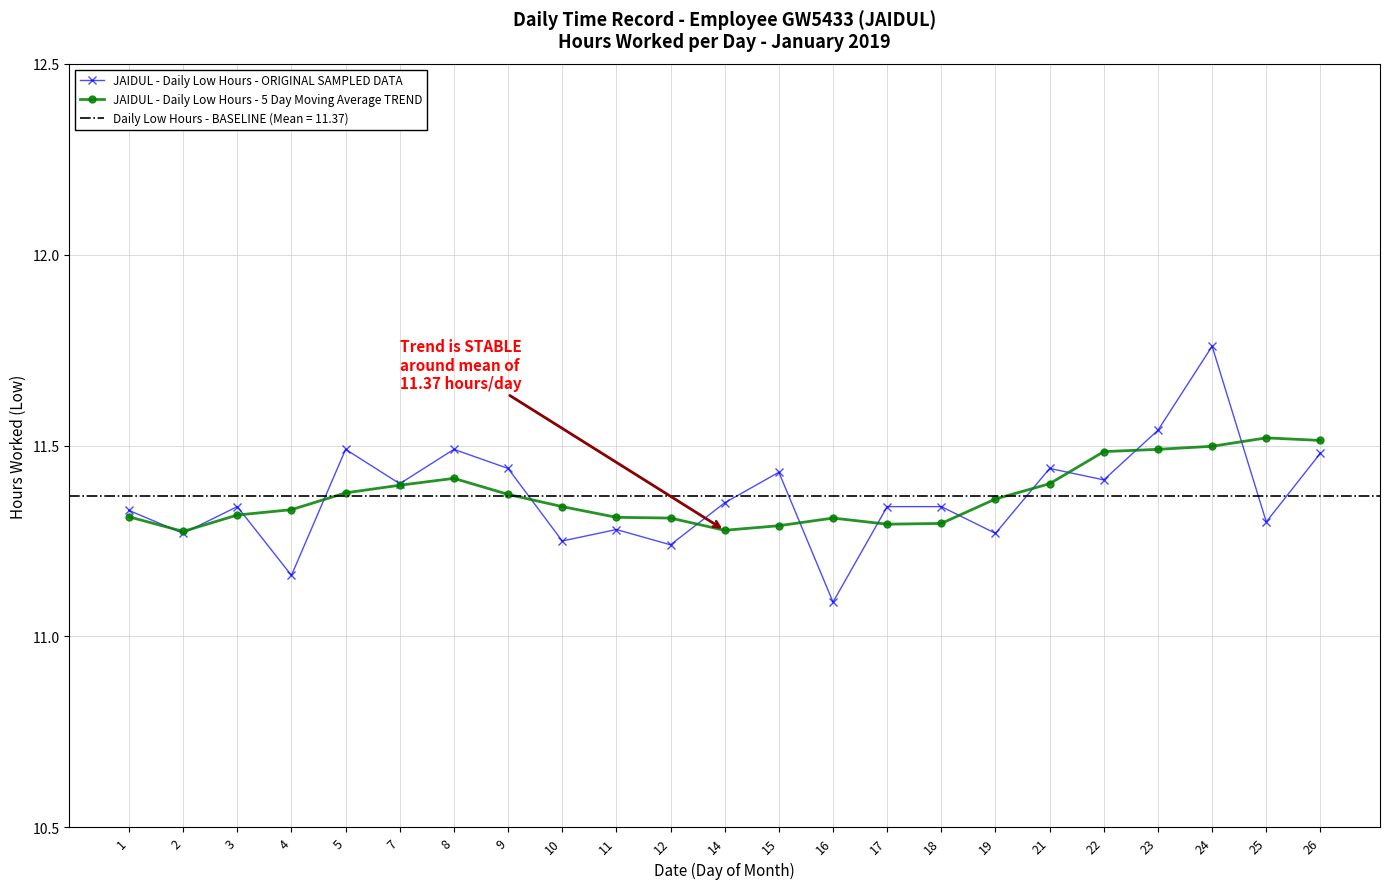

Rank the categories by JAIDUL - Daily Low Hours - ORIGINAL SAMPLED DATA value from highest to lowest.

24, 23, 5, 8, 26, 9, 21, 15, 22, 7, 14, 3, 17, 18, 1, 25, 11, 2, 19, 10, 12, 4, 16